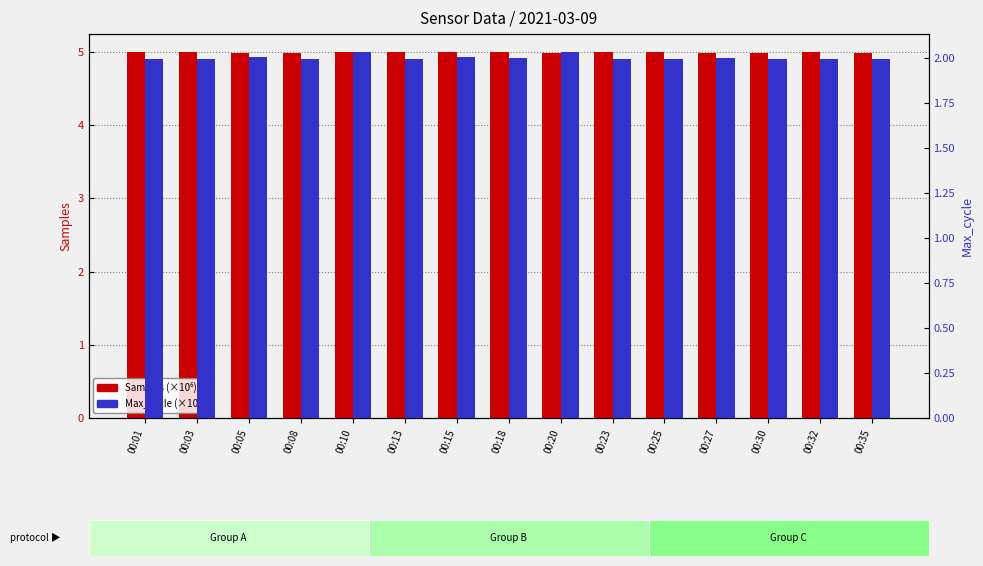

Reading left to right, what are all the values shown in this chart?

Samples (×10⁶): 00:01=5.0	00:03=5.0	00:05=5.0	00:08=5.0	00:10=5.0	00:13=5.0	00:15=5.0	00:18=5.0	00:20=5.0	00:23=5.0	00:25=5.0	00:27=5.0	00:30=5.0	00:32=5.0	00:35=5.0
Max_cycle (×10⁴): 00:01=2.0	00:03=2.0	00:05=2.0	00:08=2.0	00:10=2.0	00:13=2.0	00:15=2.0	00:18=2.0	00:20=2.0	00:23=2.0	00:25=2.0	00:27=2.0	00:30=2.0	00:32=2.0	00:35=2.0